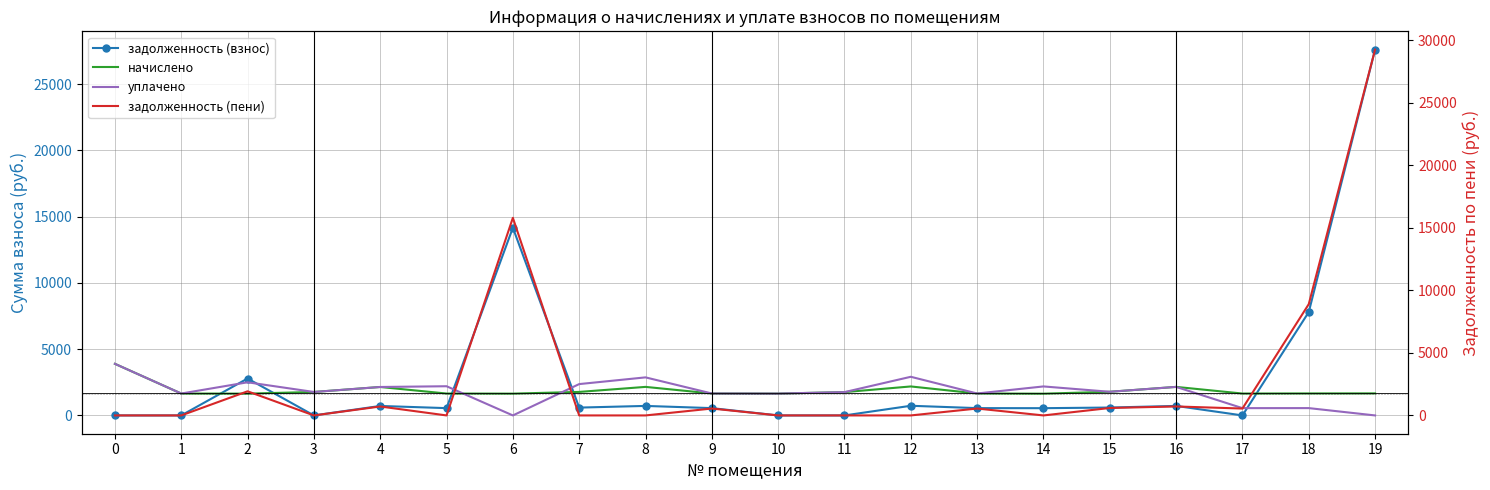

What position from the right is 4?

15